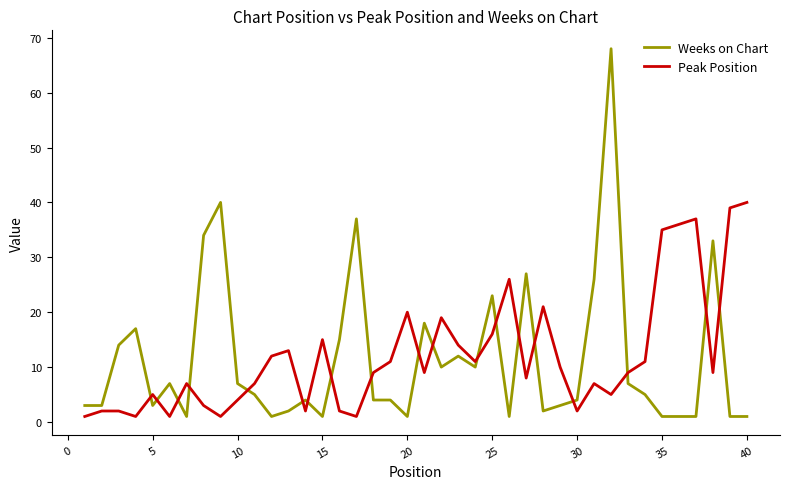

What is the difference between the maximum and minimum values in the Peak Position series?

39